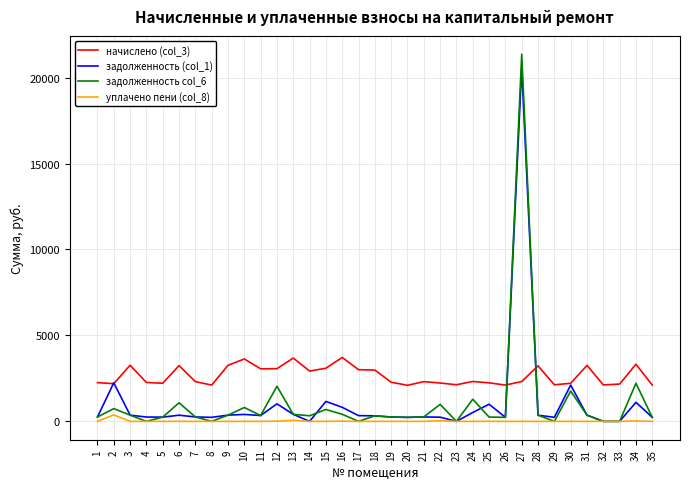

The value of задолженность (col_1) at 23 is 0.0. True or false?

True